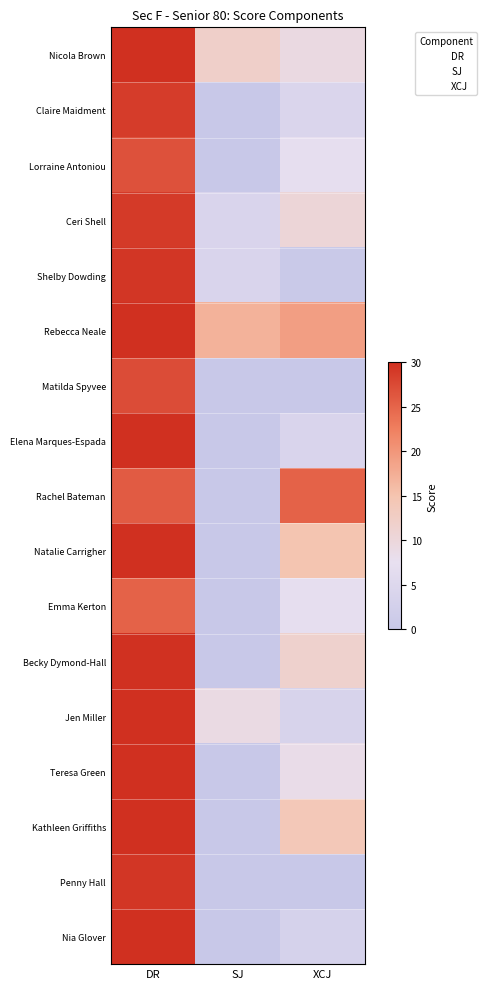

Which series has the largest range (max minus min)?

XCJ